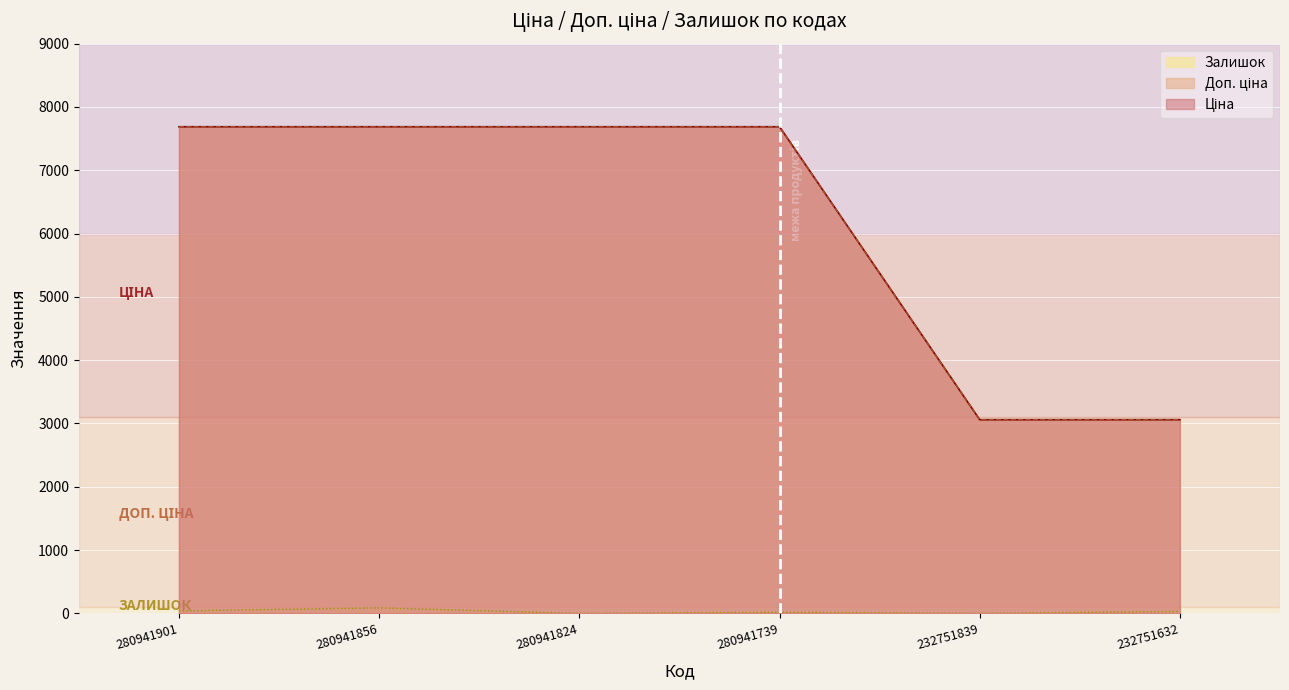

Rank the series by their maximum value, from lowest to highest.

Залишок, Ціна, Доп. ціна